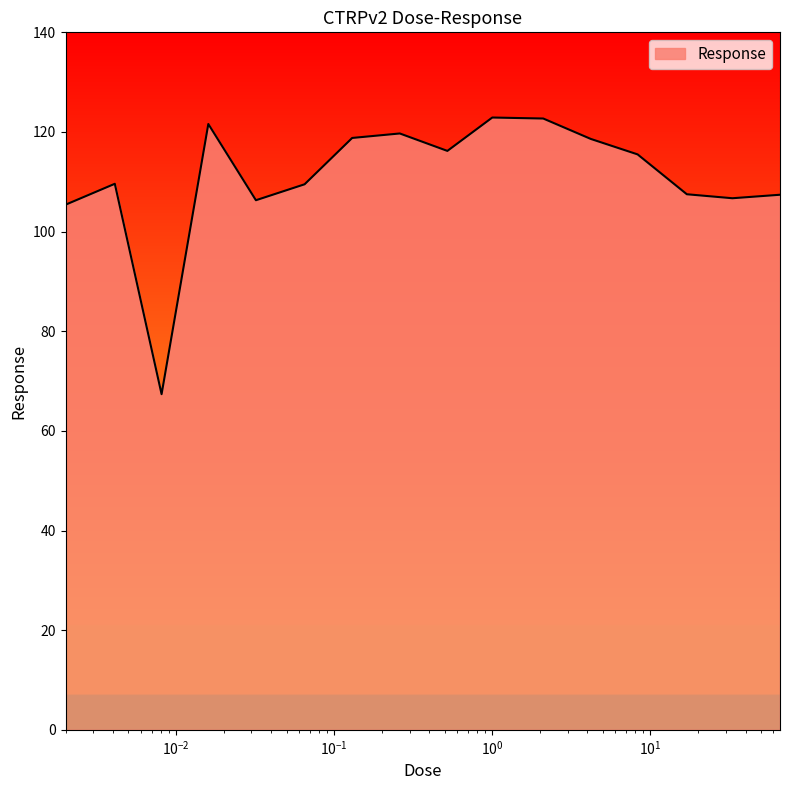

Count the number of data series in this chart.

1